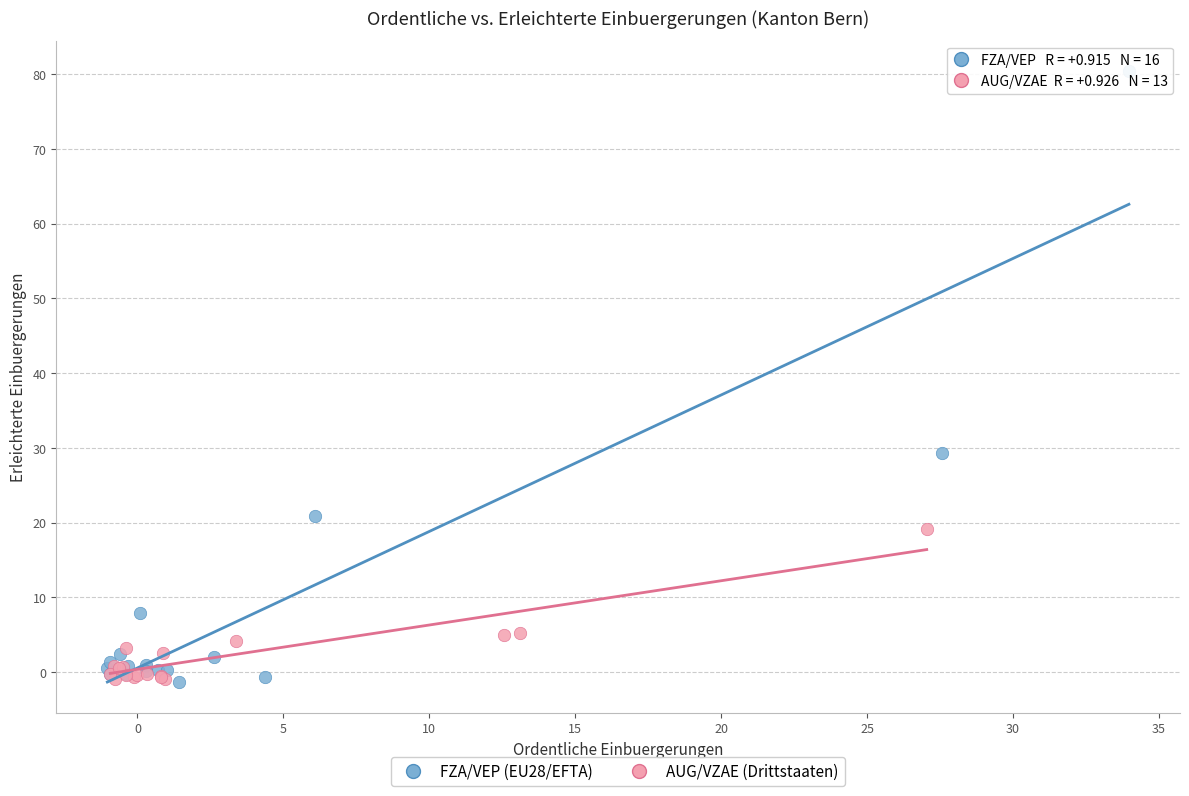

Which series contains the highest Y value?

FZA/VEP (EU28/EFTA)